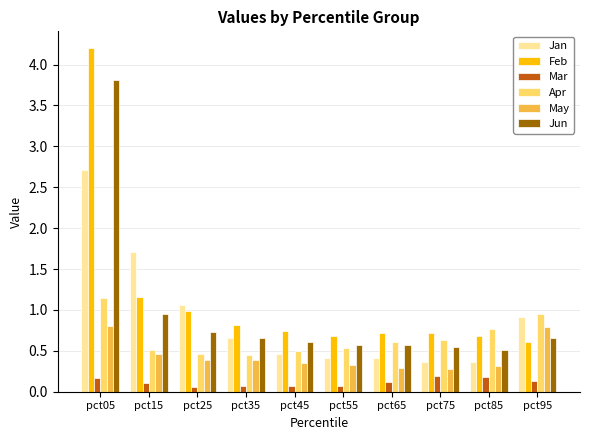

Which series has the largest range (max minus min)?

Feb